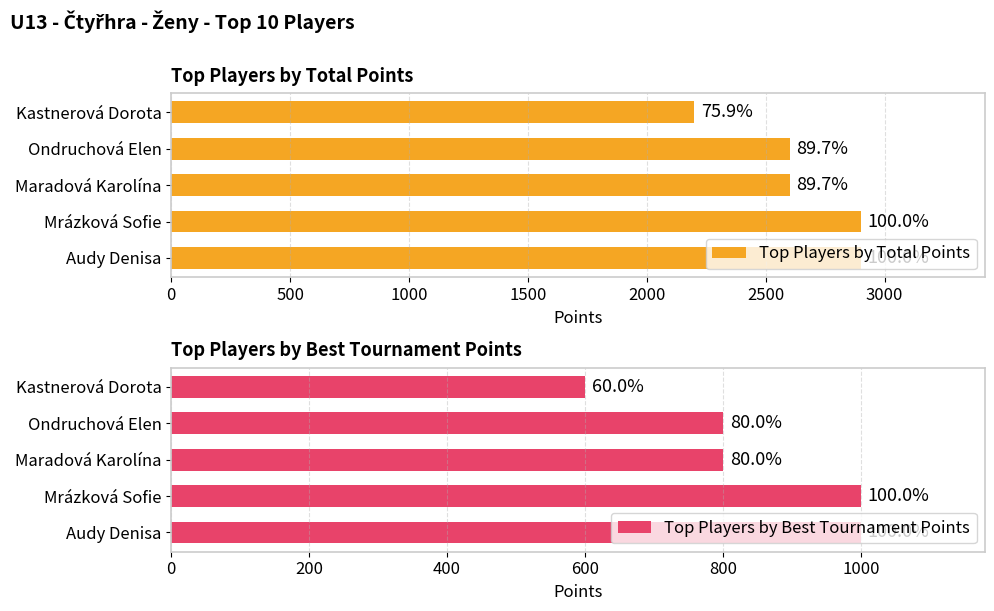

What is the spread (max minus min) of values at Kastnerová Dorota?

1600